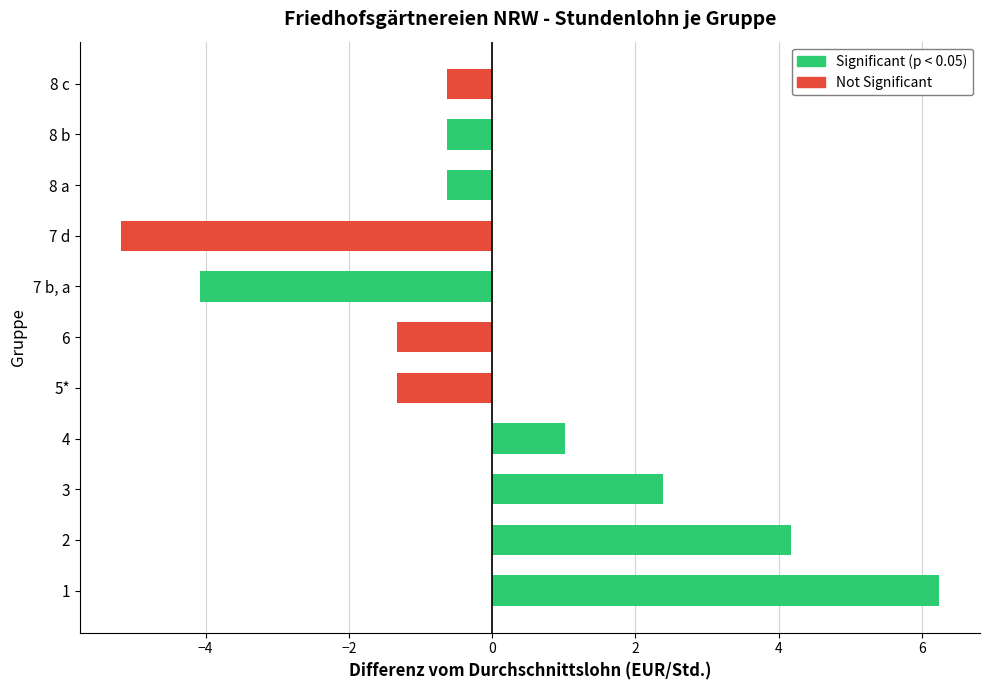

The value at 8 b is -0.6. True or false?

True